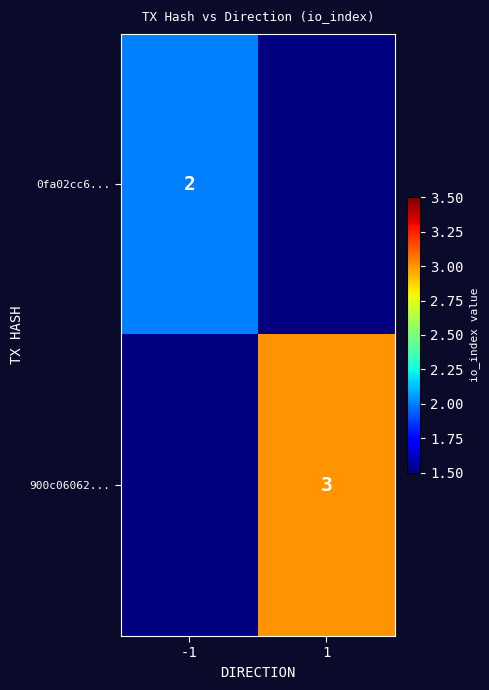

Which label corresponds to the smallest value in the chart?

-1